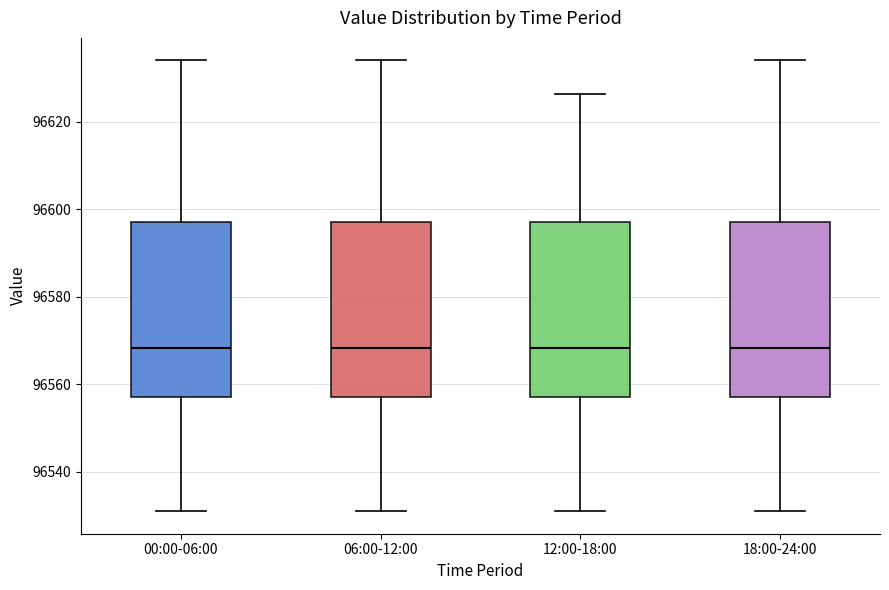

Where does the upper whisker of the box for 12:00-18:00 end on the y-axis? The values are not printed on the chart, so give them approximately, as read against the axis.

96626